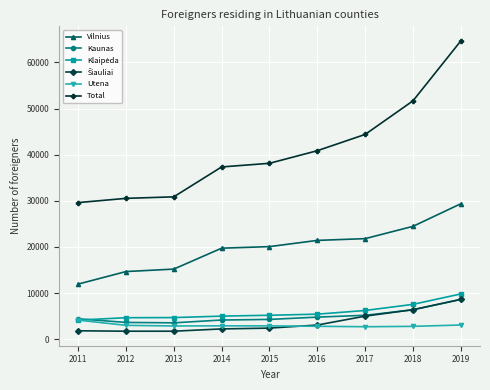

True or false: Kaunas has a value of 13030 at 2019.

False